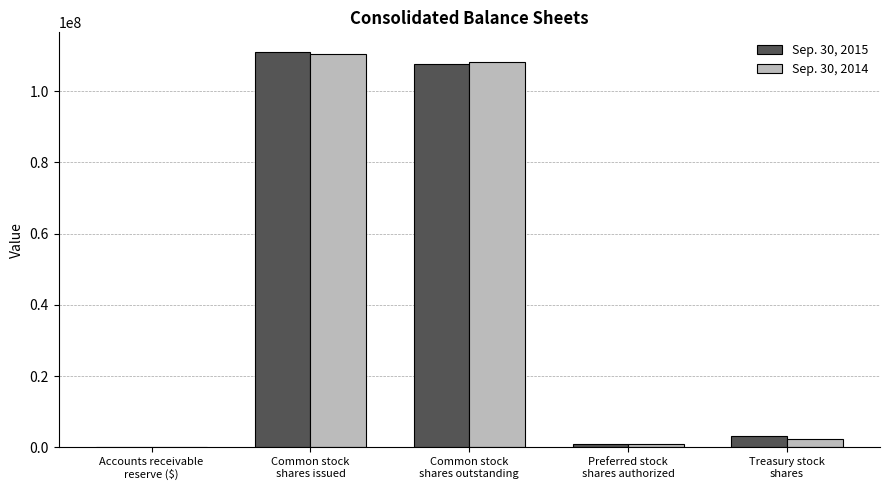

What is the maximum value shown in the chart?

110987546